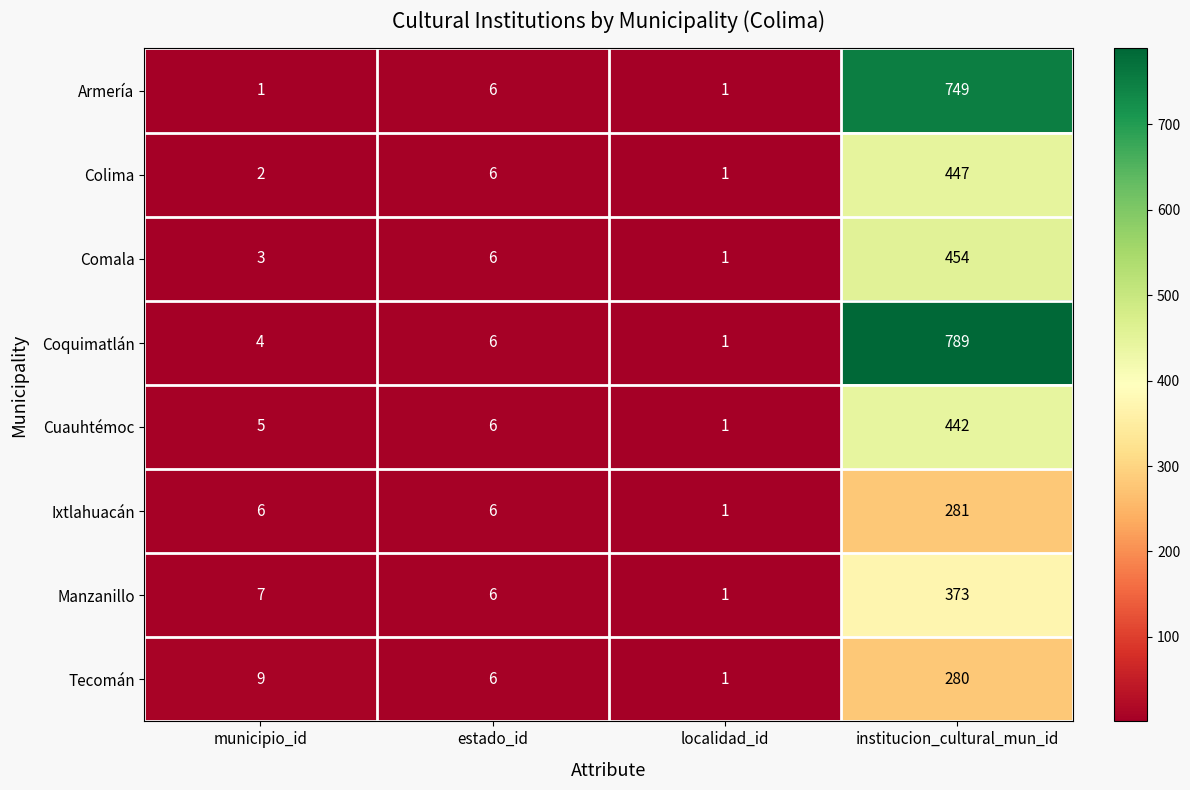

What value does the Armería series have at institucion_cultural_mun_id, to the nearest 10?

750